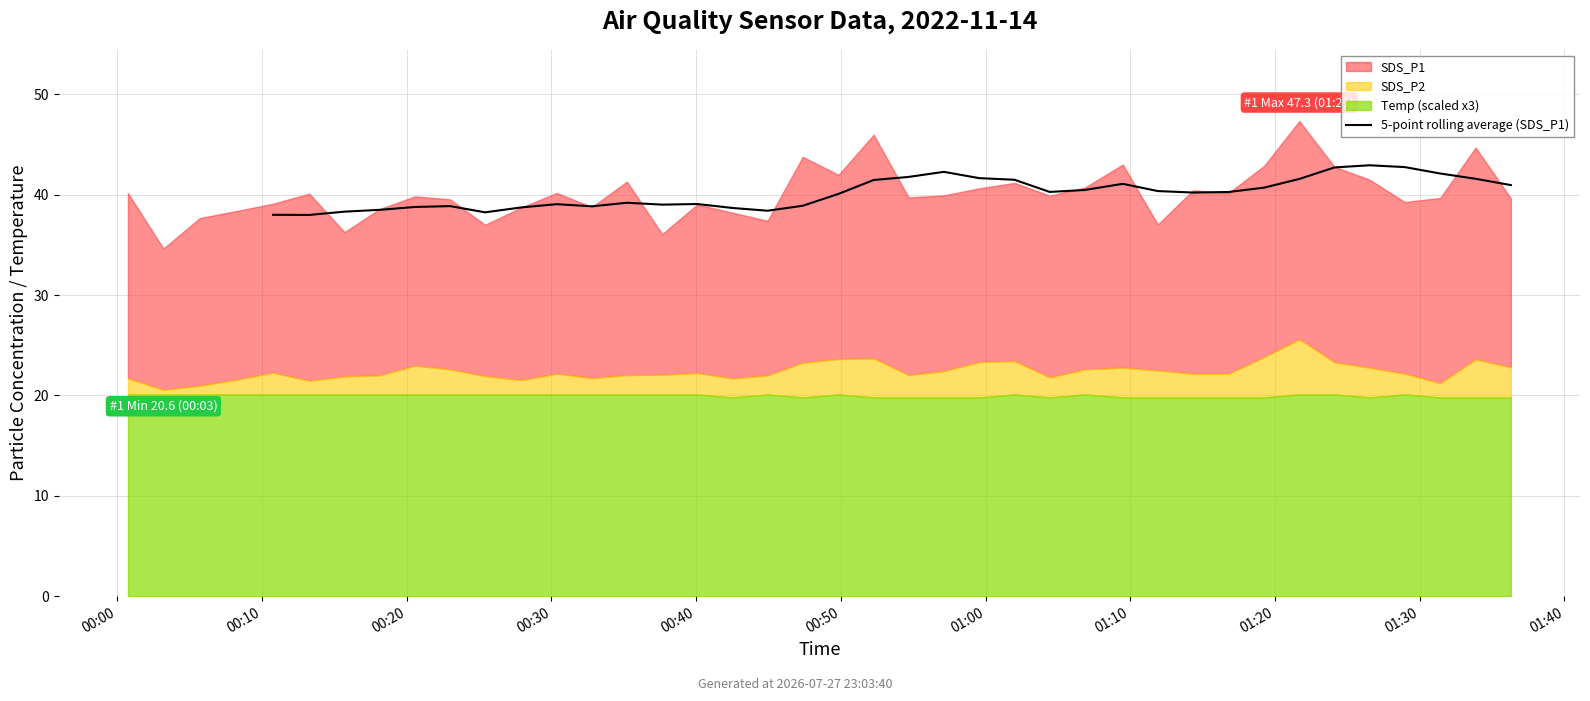

The chart shows a value of 38.4 at 18. True or false?

True